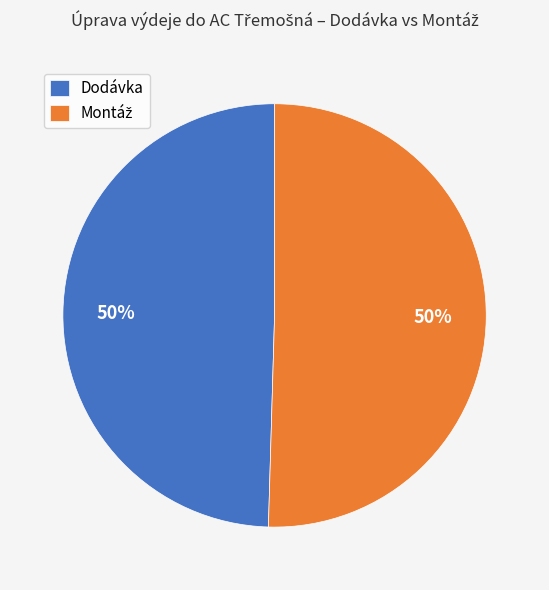

Is it true that Dodávka is 60% of the pie?

False